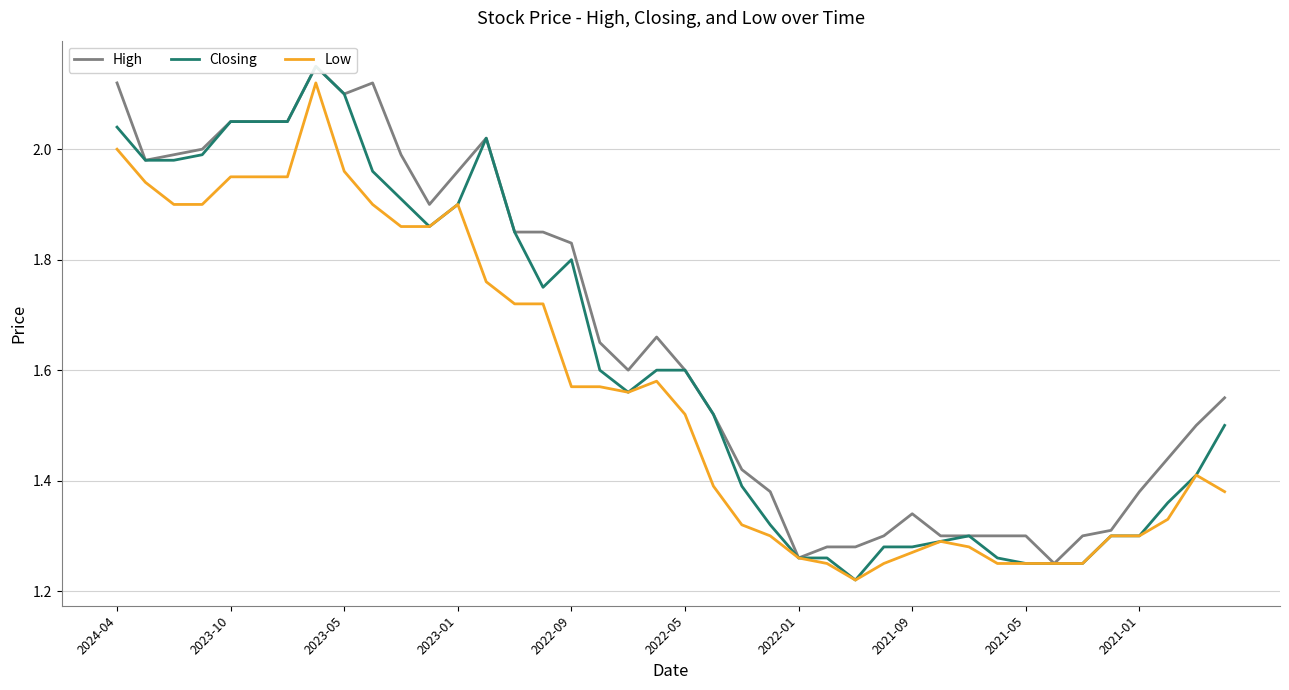

What is the maximum value for Closing?

2.1